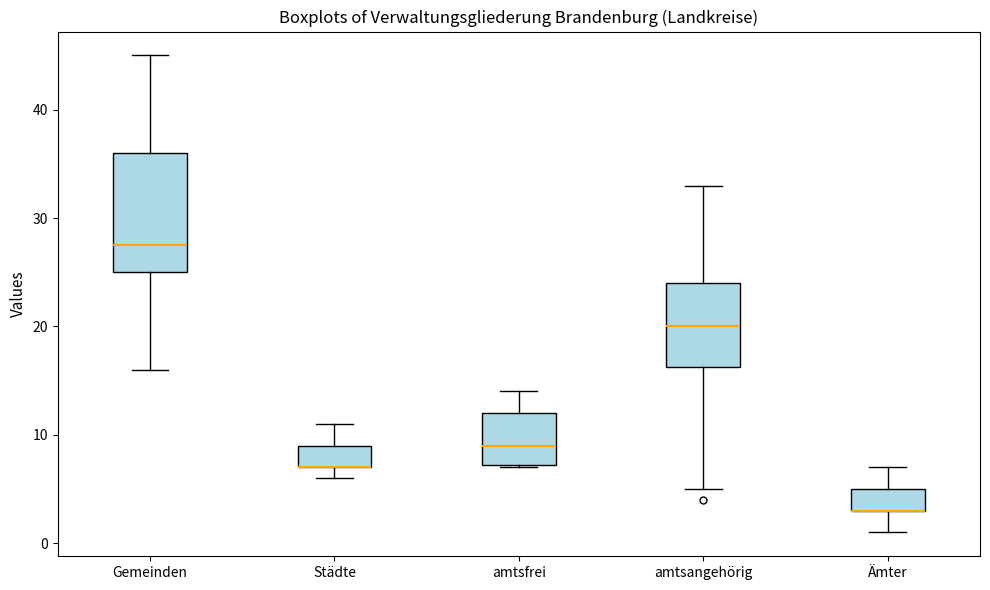

Comparing the boxes themselves (not the whiskers), which one is the tallest?

Gemeinden